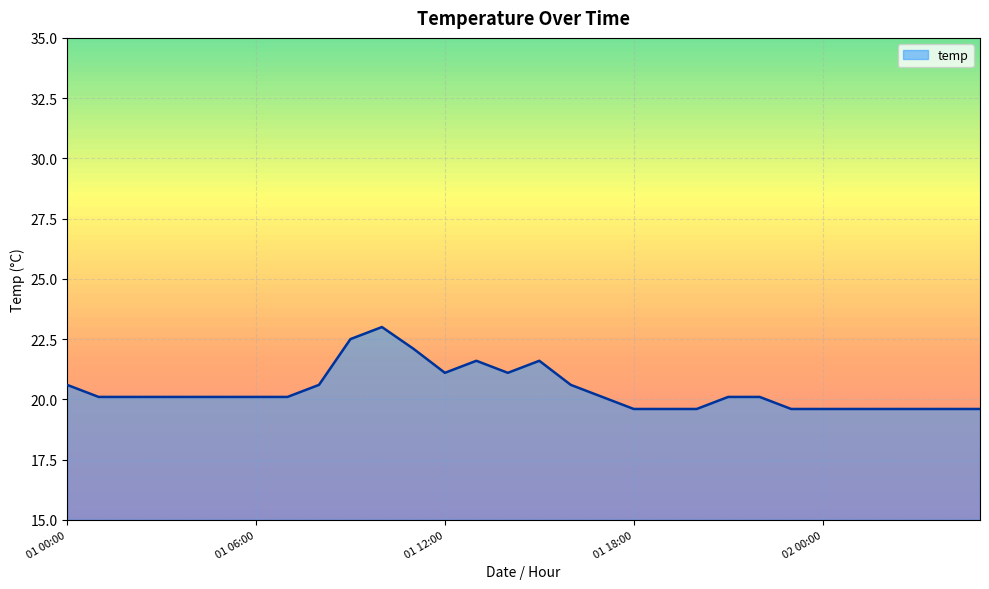

What is the smallest value displayed?

19.6